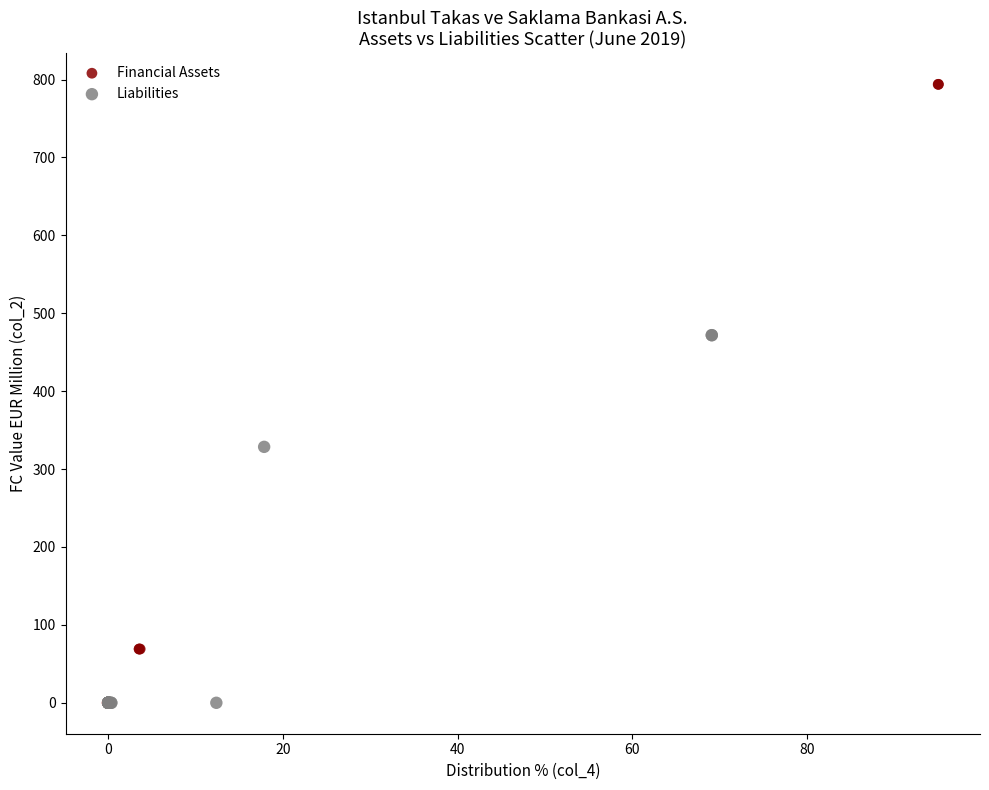

Which series has the largest Y range (max minus min)?

Financial Assets